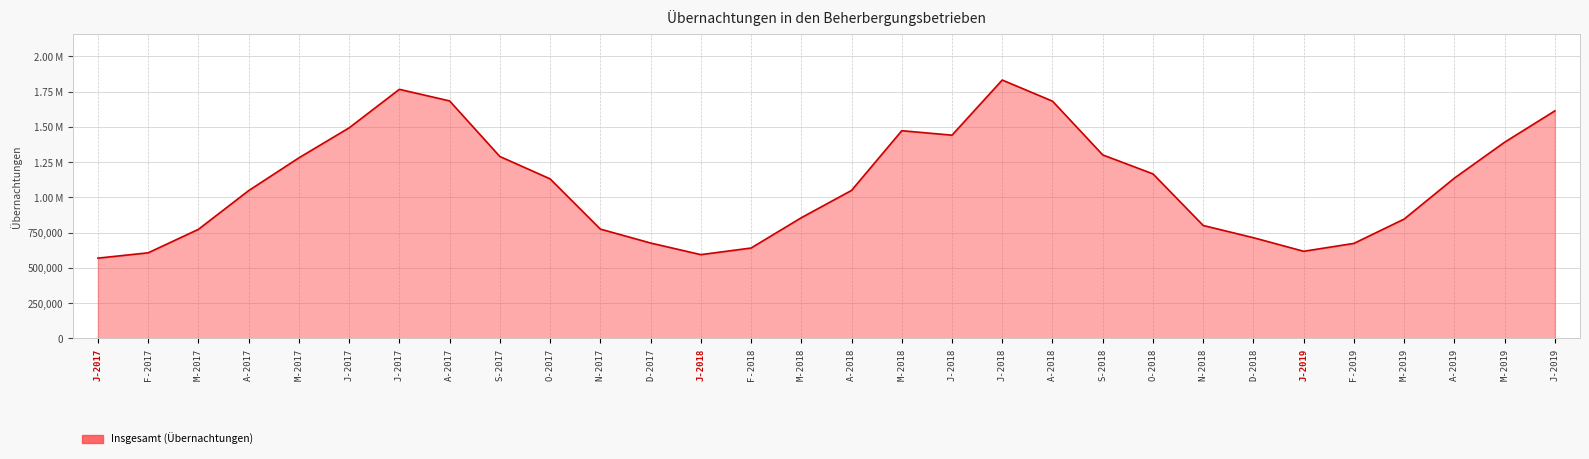

Reading right to left, transcribe all the data shown in this chart.

1613049	1390943	1136325	845981	673420	617484	713701	800438	1166187	1300845	1681902	1831786	1440845	1472388	1048997	855366	640567	593702	676095	774914	1131000	1289617	1683576	1765836	1492798	1280046	1047617	773071	606641	568889